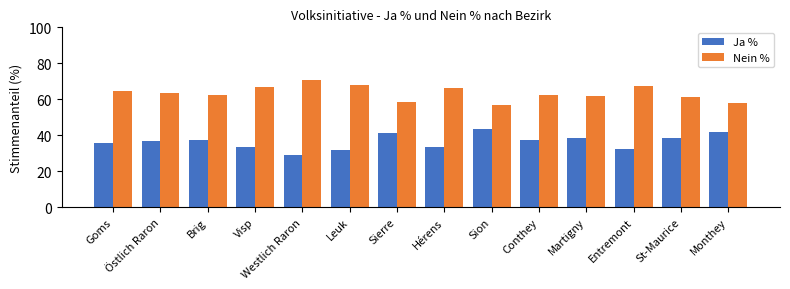

What is the approximate value of Nein % at Martigny?

61.6